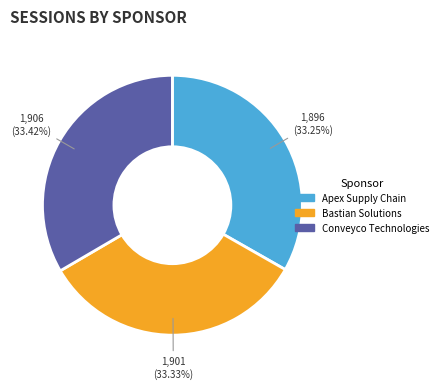

Is there a majority slice in this chart?

No